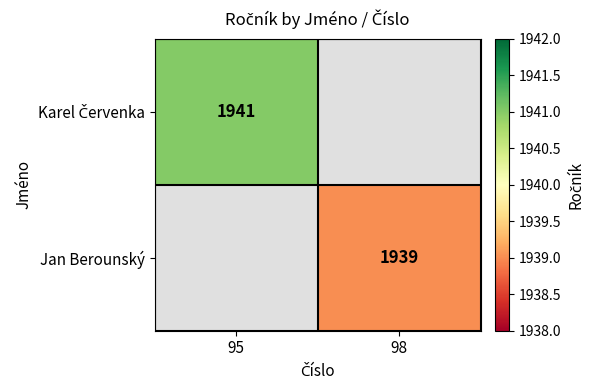

Which category has the highest value across all series?

95